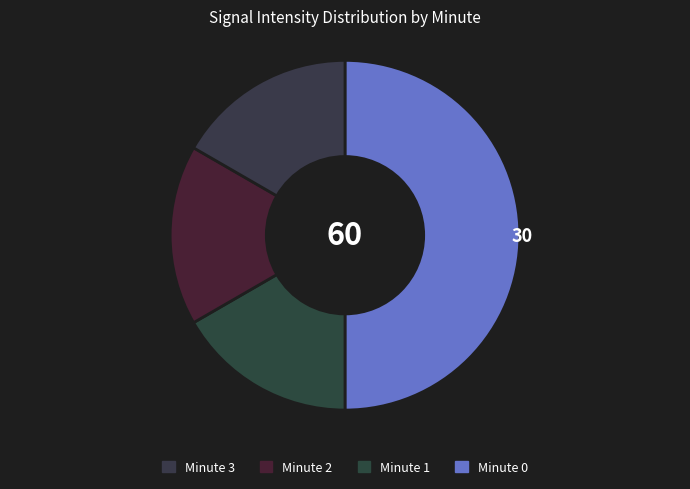

To the nearest percent, what is the difference between the largest and smallest slice percentages?

33%